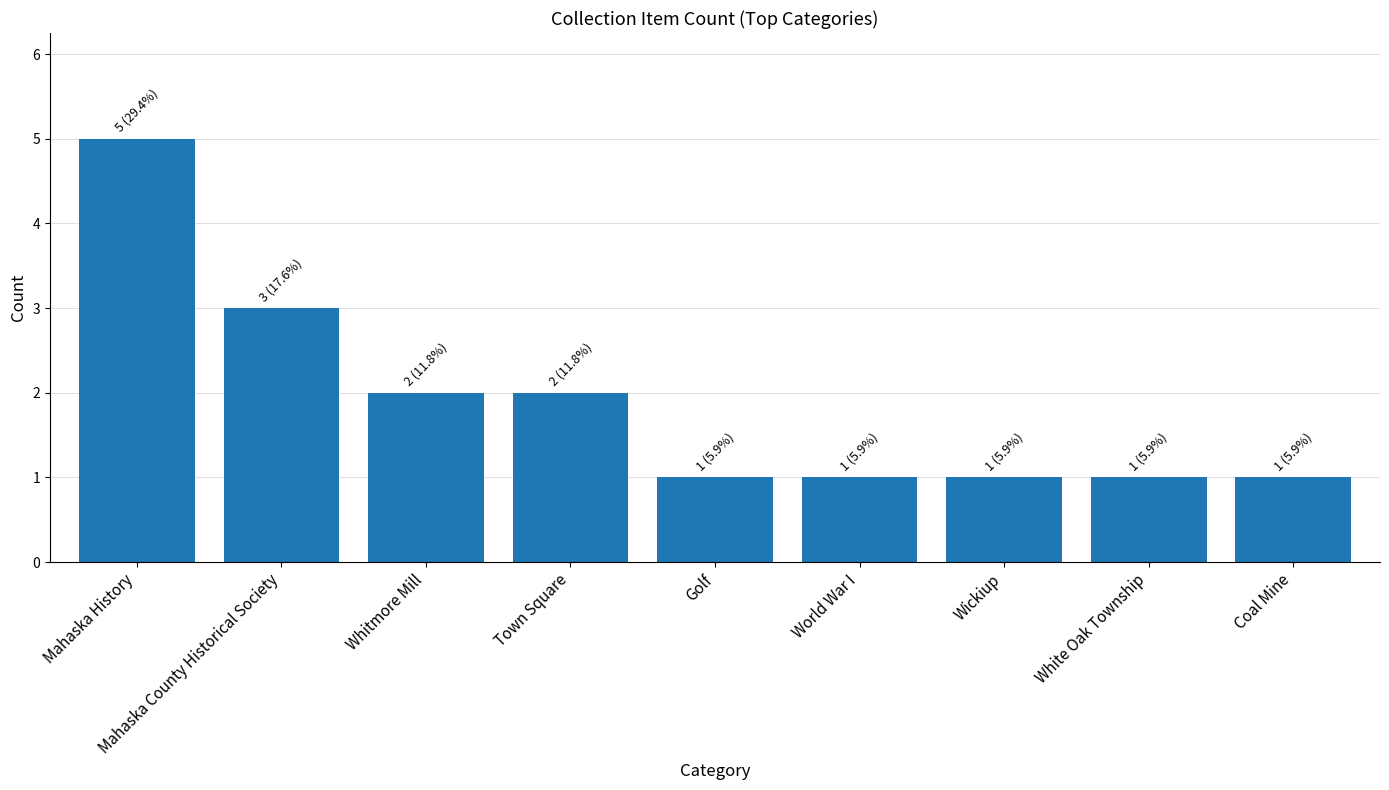

What position from the left is Coal Mine?

9